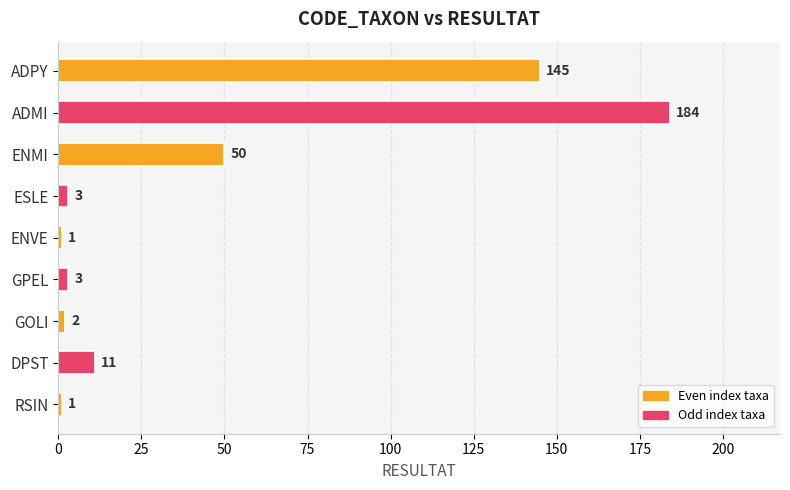

Count the number of data series in this chart.

1